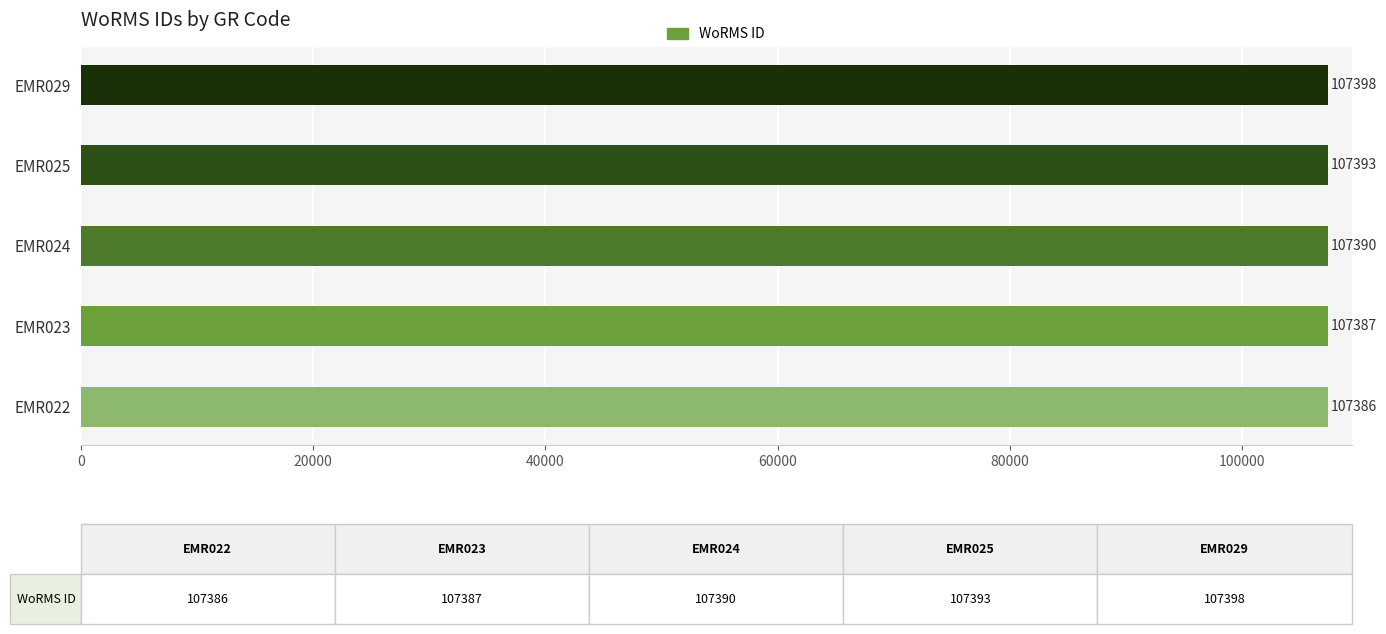

What is the average value?

107391